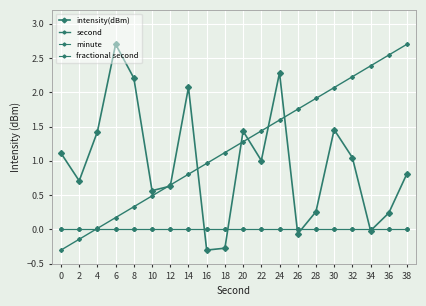

Is this an area chart (filled region under the line)?

No